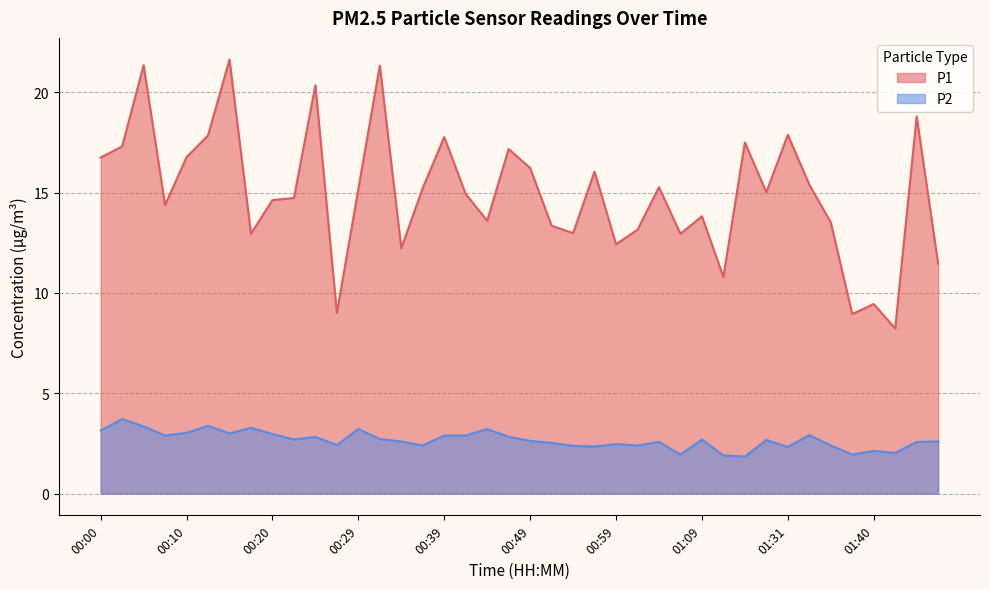

Rank the series at 00:00 from highest to lowest value.

P1, P2